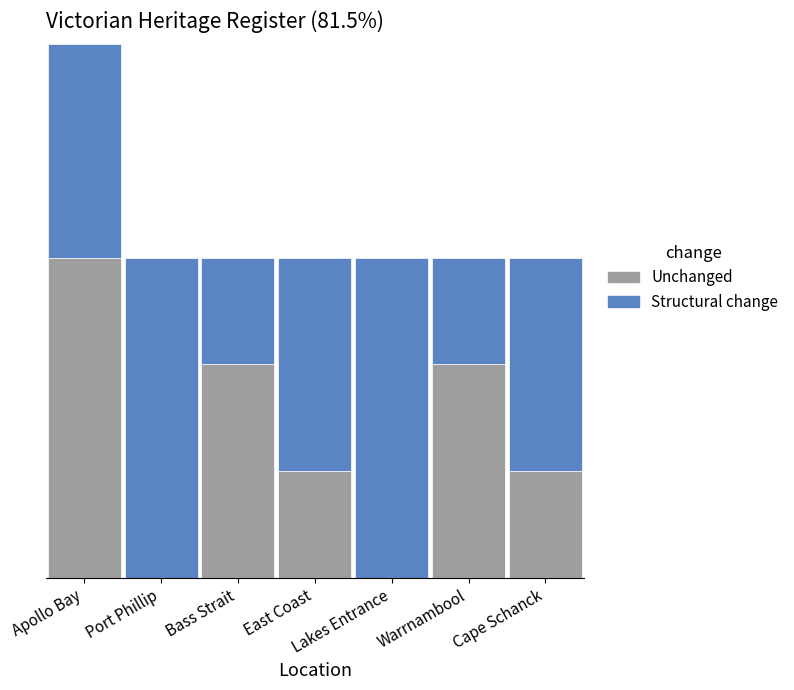

What position from the right is East Coast?

4